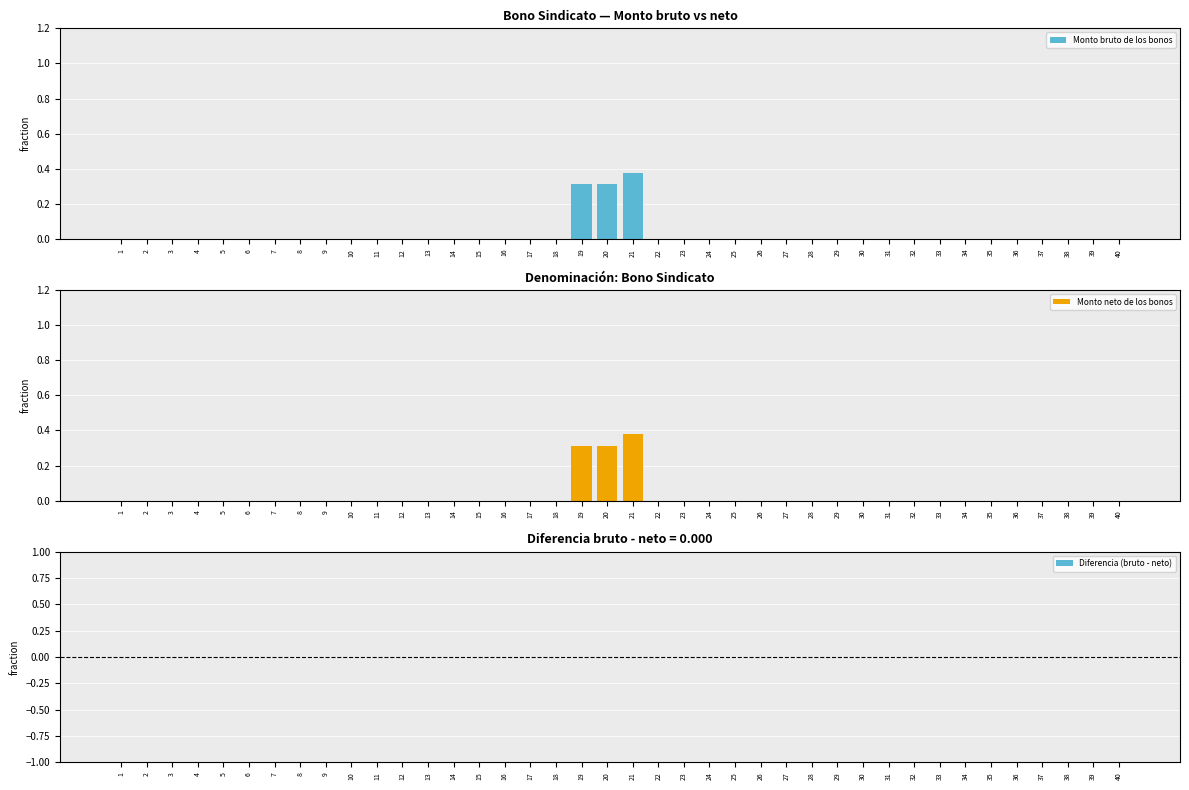

Is the value of Monto bruto de los bonos at 9 greater than the value of Diferencia (bruto - neto) at 10?

No